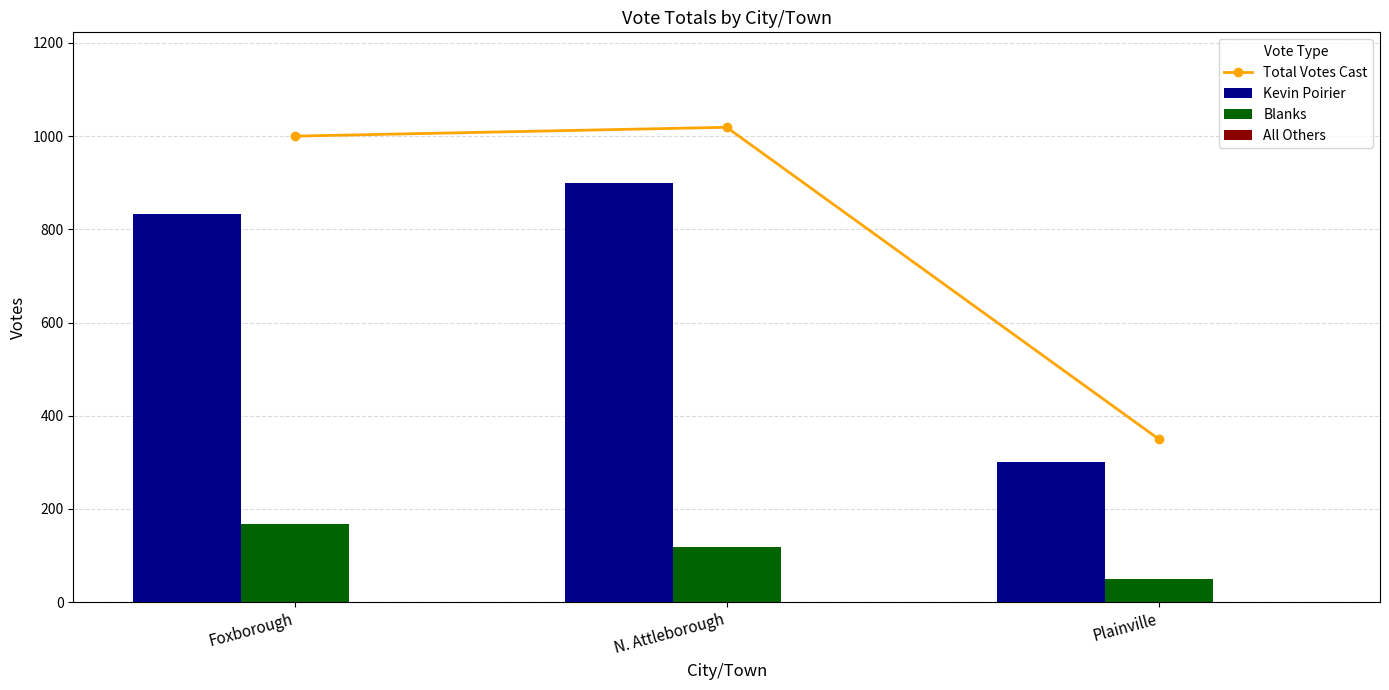

What is the label of the 2nd bar from the right?

N. Attleborough